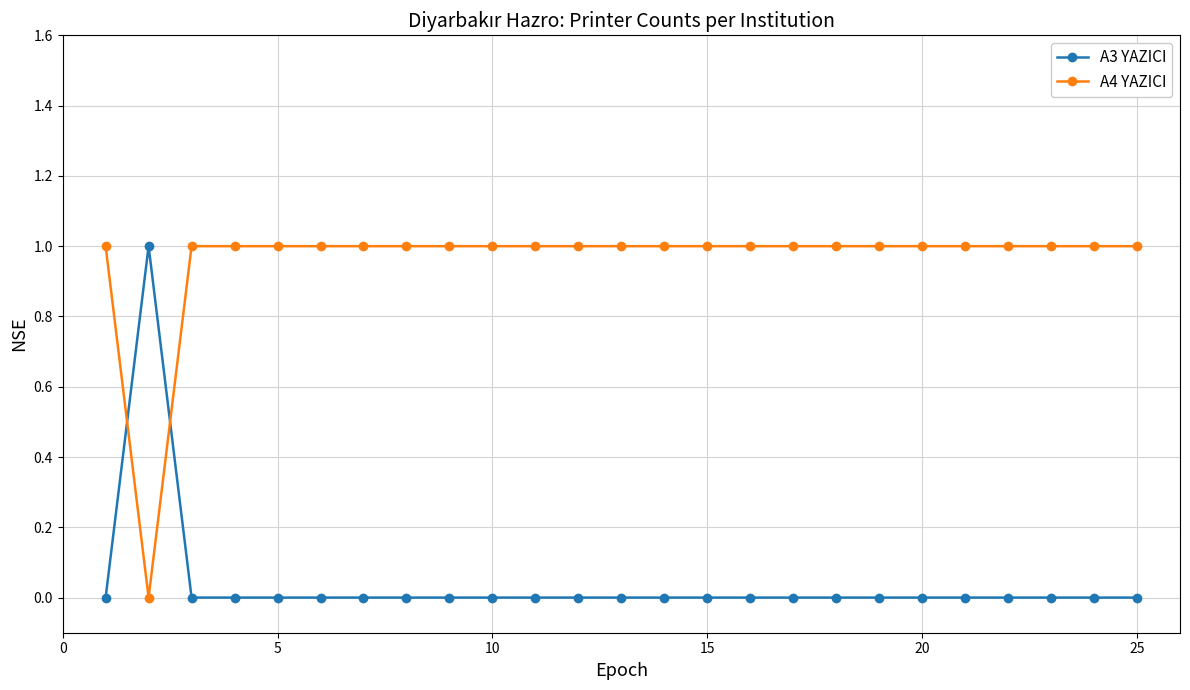

In A3 YAZICI, how many points are higher than both neighbors (excluding endpoints)?

1